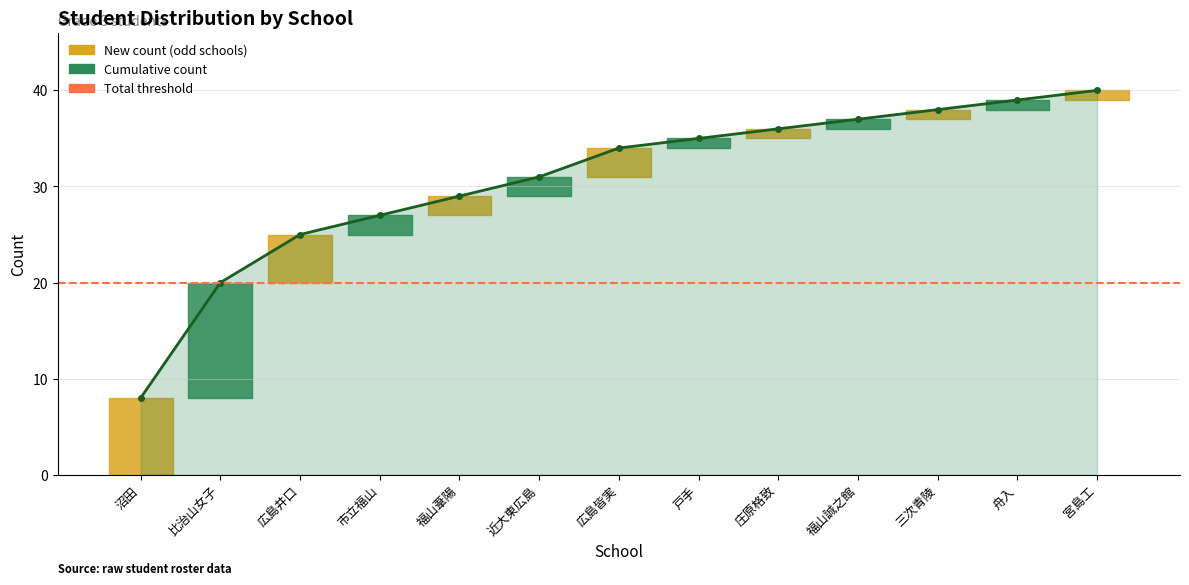

Between 広島皆実 and 三次青陵, which series saw the biggest shift?

Cumulative count